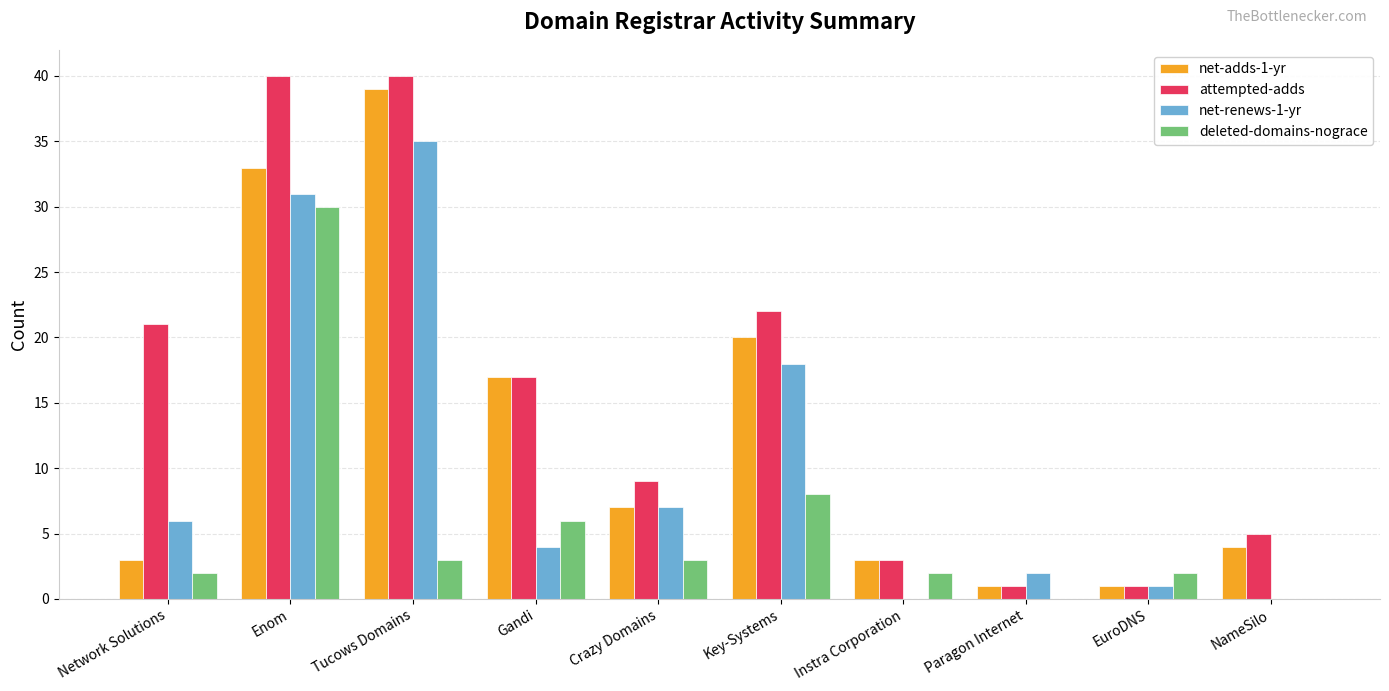

Is the value of net-renews-1-yr at Gandi greater than the value of net-adds-1-yr at Enom?

No